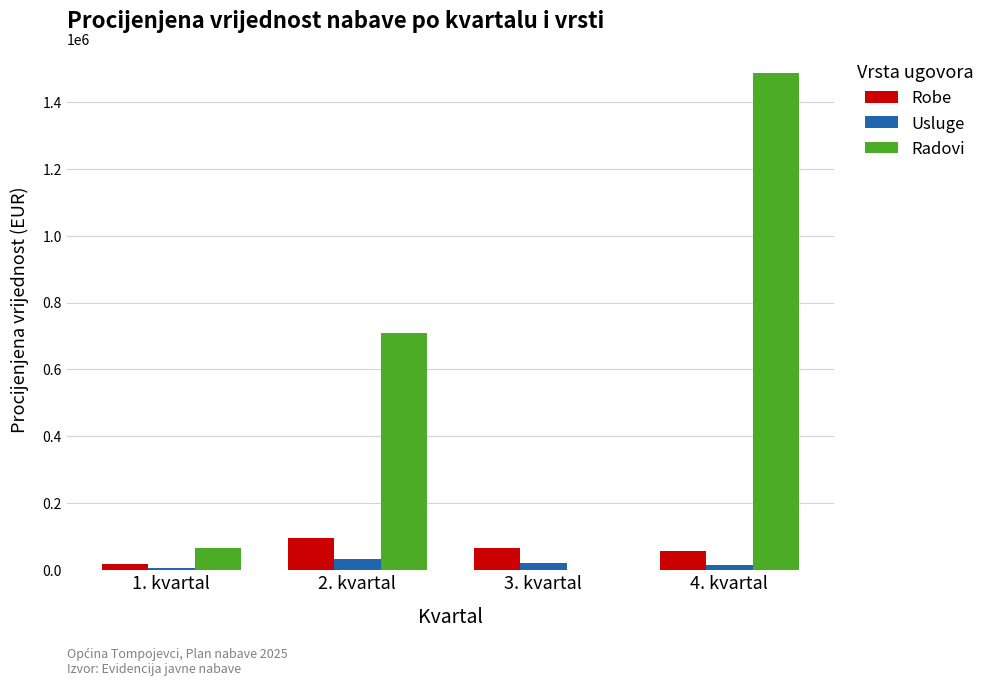

What is the maximum value for Robe?

95673.6